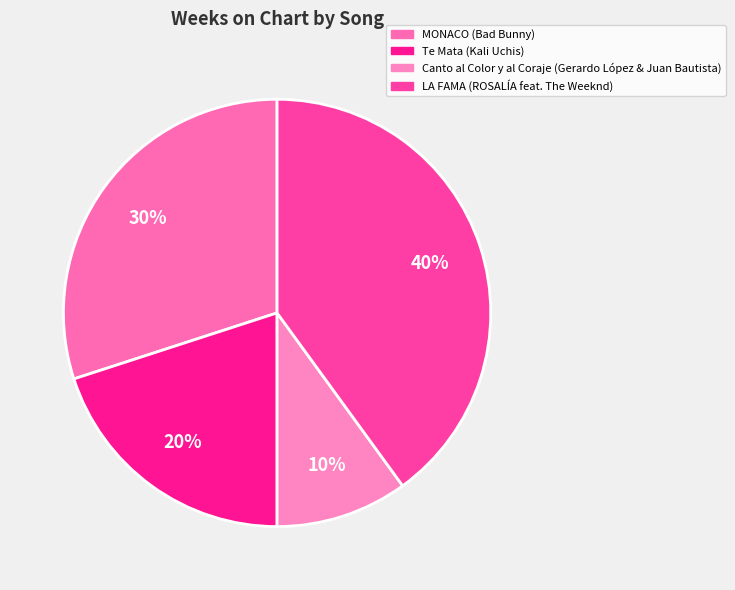

What is the smallest slice in the pie chart?

Canto al Color y al Coraje (Gerardo López & Juan Bautista)